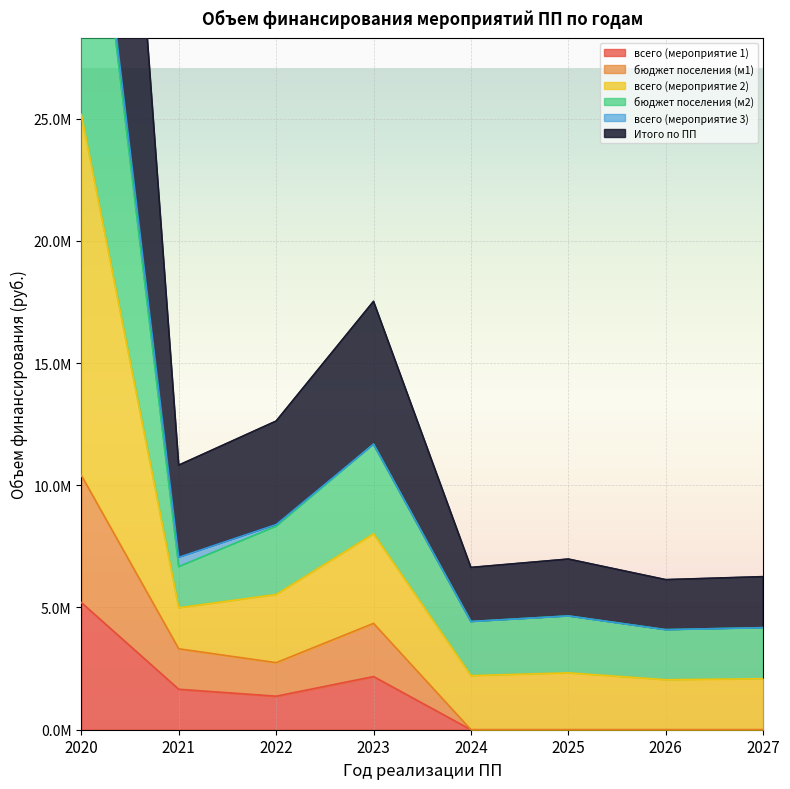

The value of бюджет поселения (м1) at 2026 is 6260183.1. True or false?

False